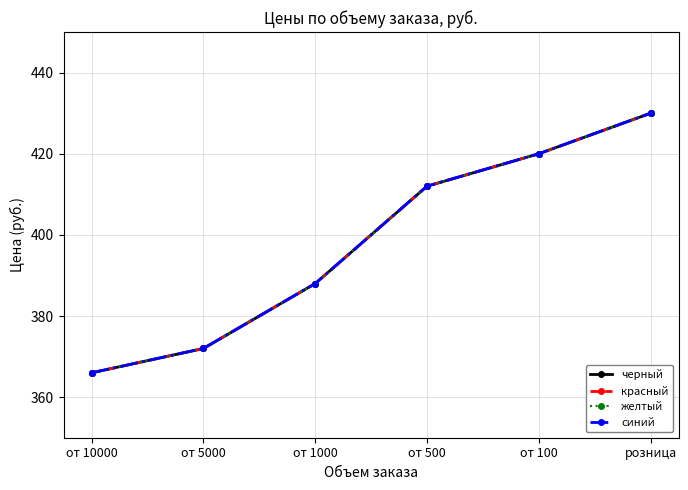

What is the sum of the красный values at от 500 and от 10000?

778